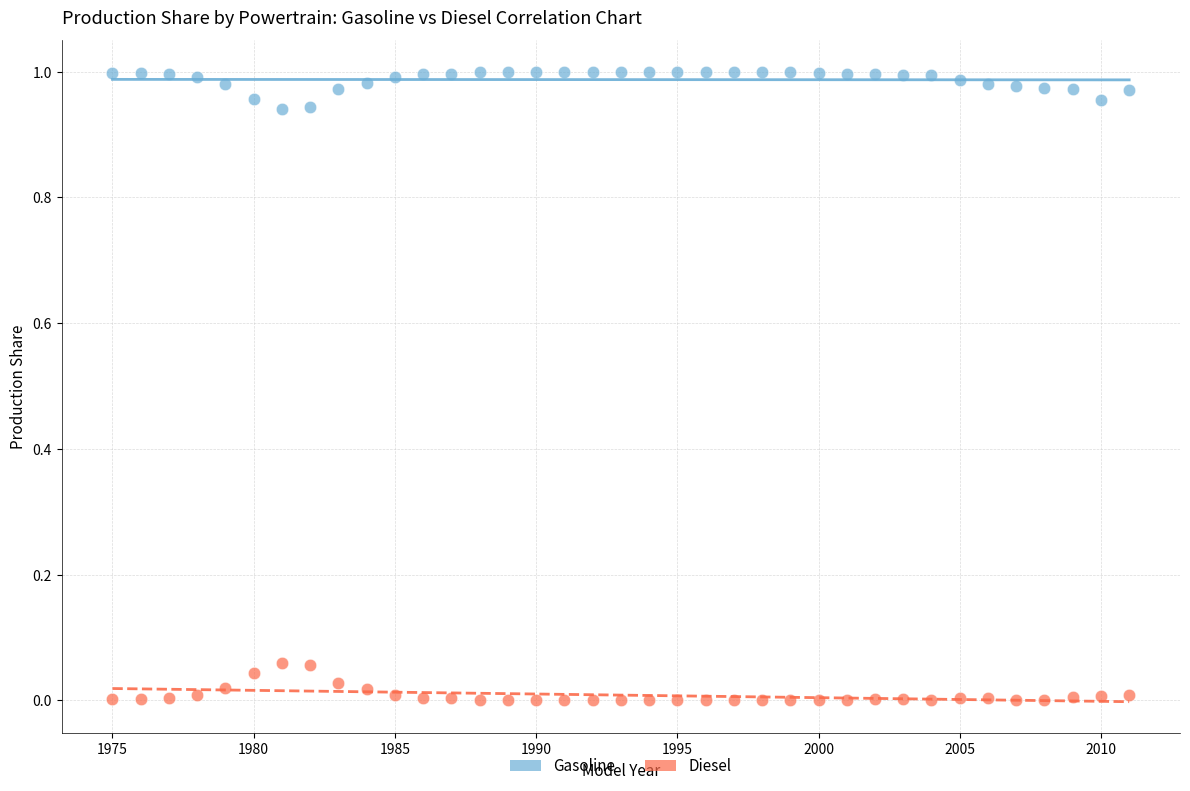

Which series contains the lowest Y value?

Diesel